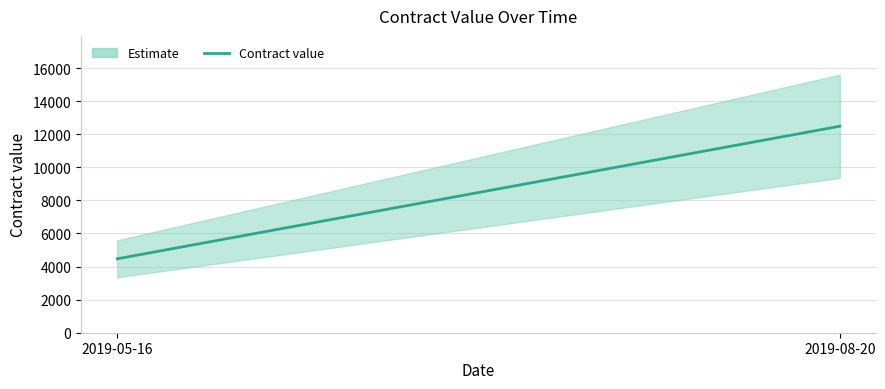

Reading left to right, transcribe all the data shown in this chart.

2019-05-16=4469	2019-08-20=12485